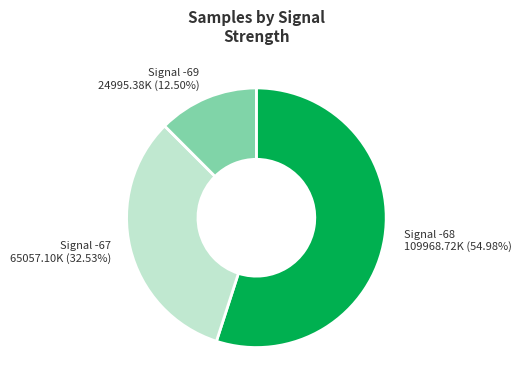

Count the number of slices in the pie.

3